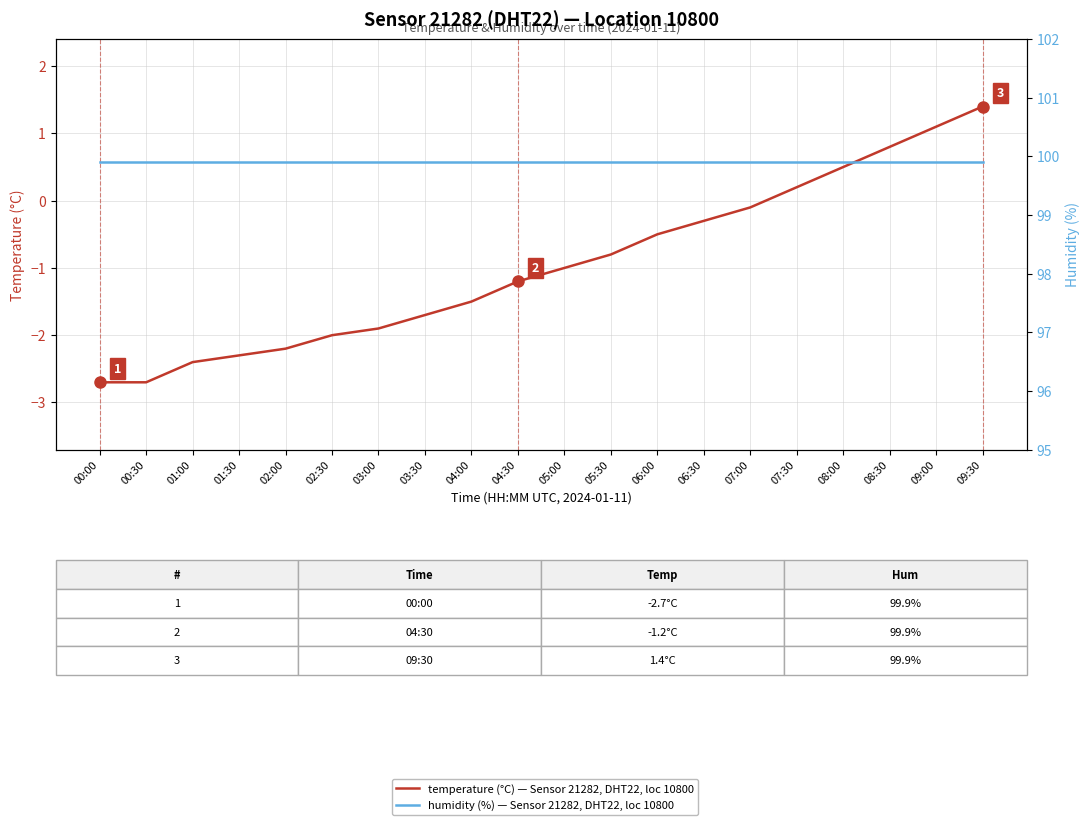

List the labels in order of humidity (%) — Sensor 21282, DHT22, loc 10800 value, largest first.

00:00, 00:30, 01:00, 01:30, 02:00, 02:30, 03:00, 03:30, 04:00, 04:30, 05:00, 05:30, 06:00, 06:30, 07:00, 07:30, 08:00, 08:30, 09:00, 09:30